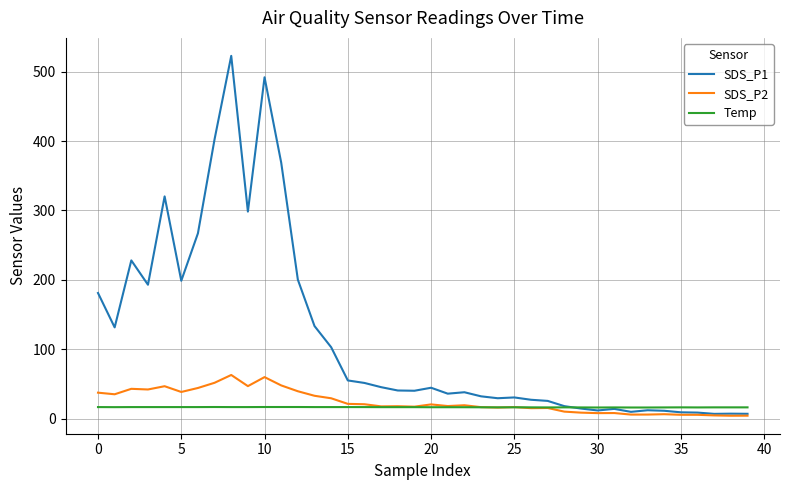

Which series has the largest range (max minus min)?

SDS_P1